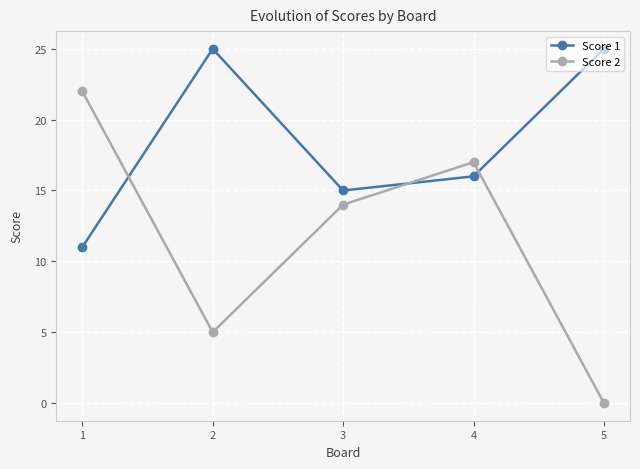

List the series in order of their overall mean, highest first.

Score 1, Score 2